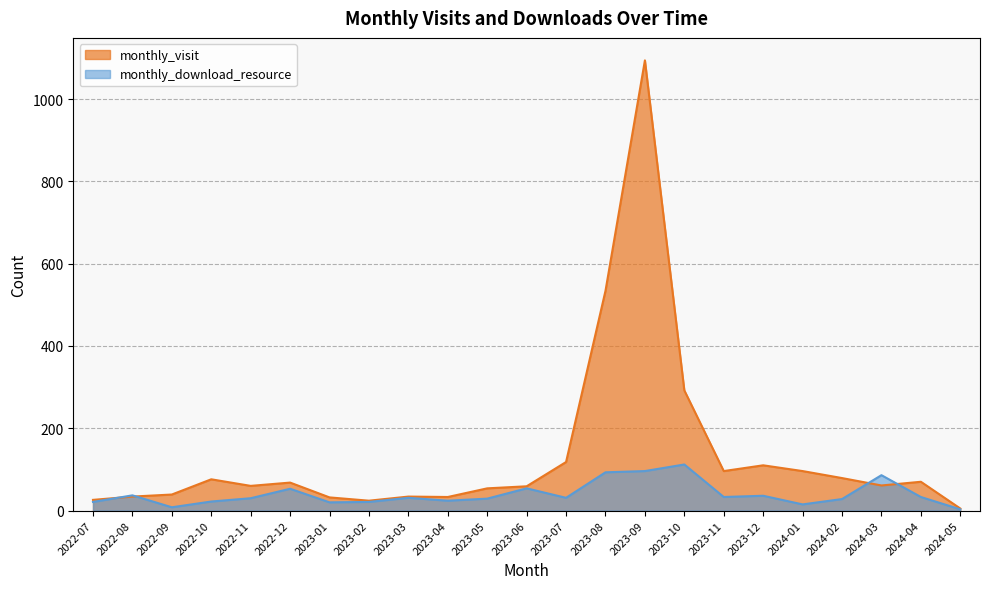

Which series ends up on top after the final intersection of monthly_visit and monthly_download_resource?

monthly_visit